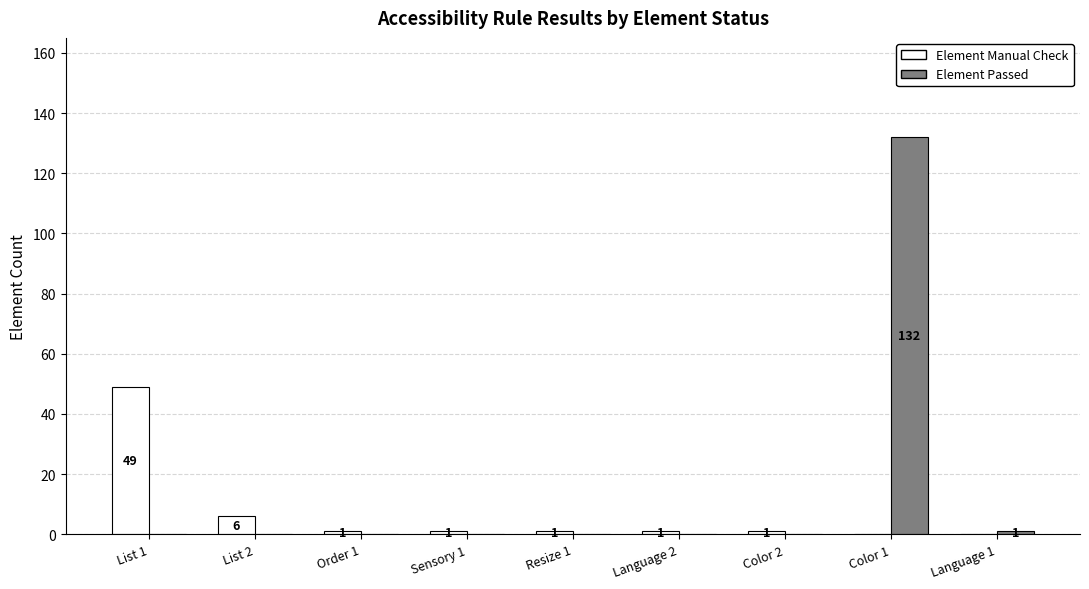

Does the chart contain stacked bars?

No